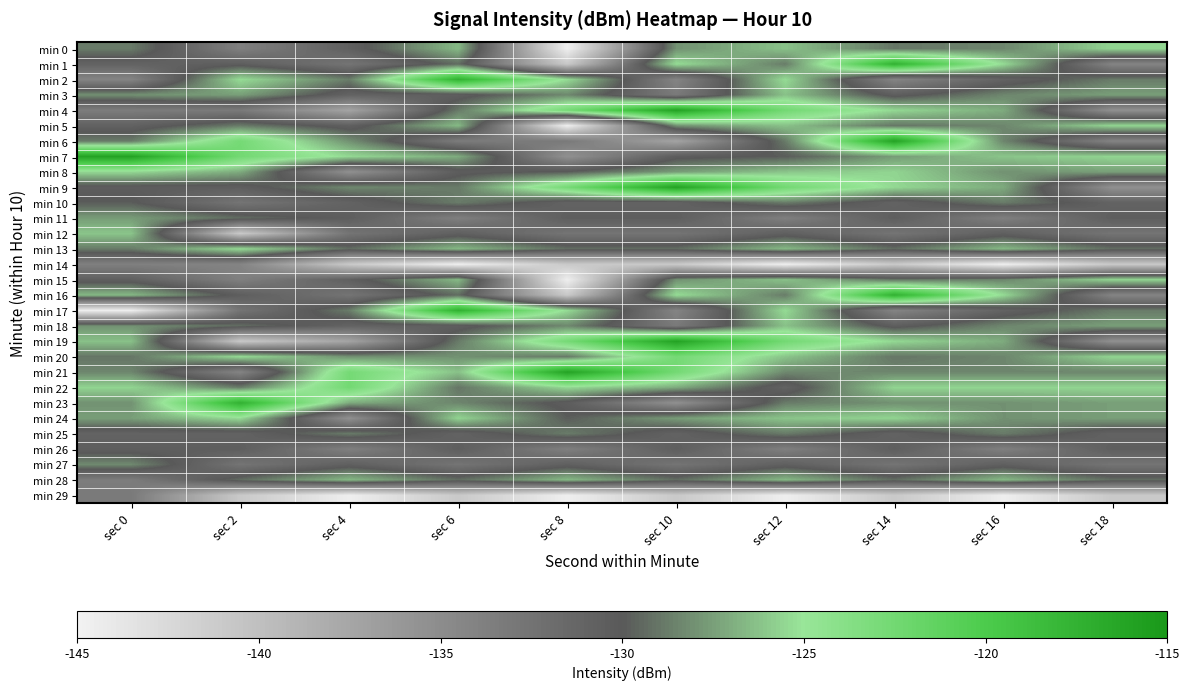

How many categories are shown in the chart?

10